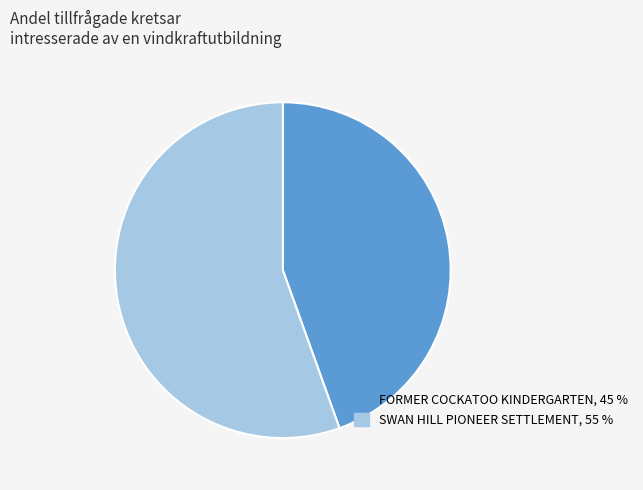

Which slice is the largest?

SWAN HILL PIONEER SETTLEMENT